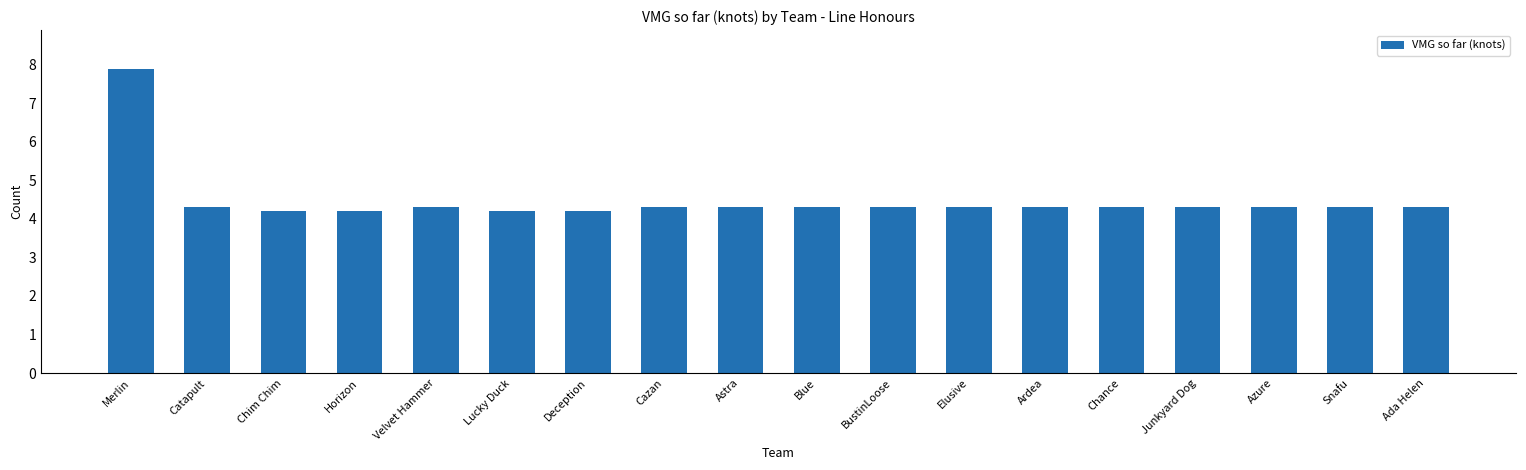

What is the sum of all values?

80.6